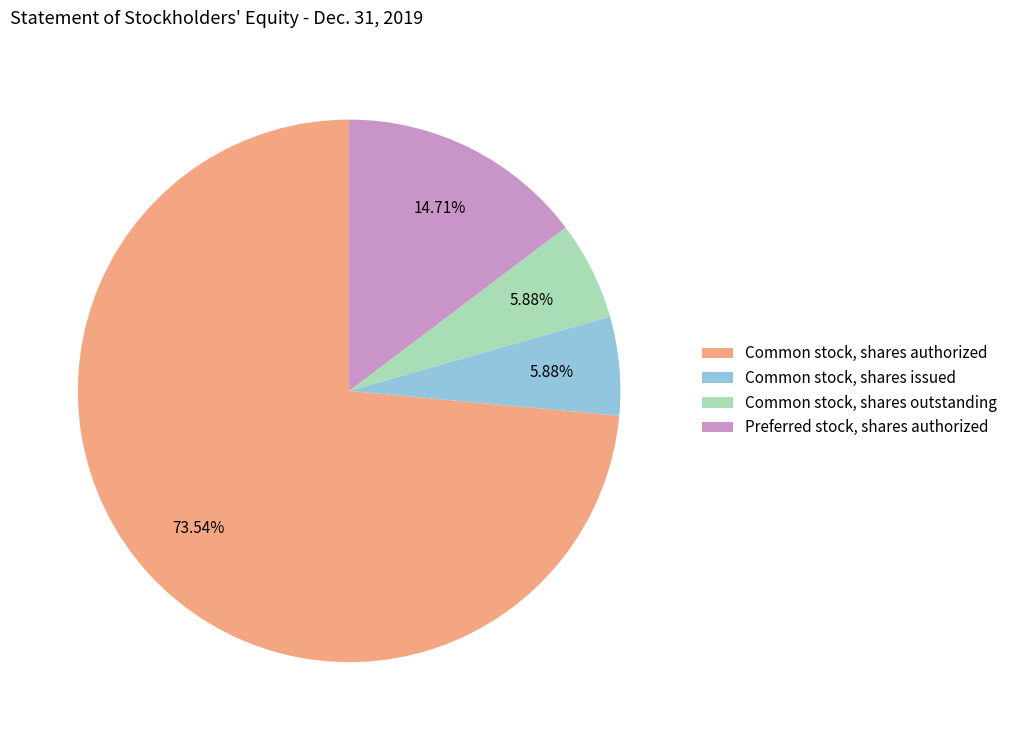

Do Preferred stock, shares authorized and Common stock, shares outstanding together represent more than half of the pie?

No